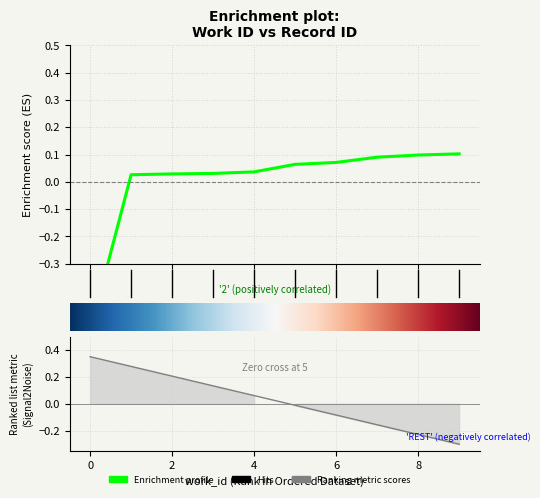

What is the value of the 8th point from the left?

0.1